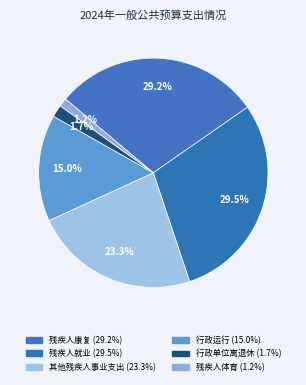

What is the largest slice in the pie chart?

残疾人就业